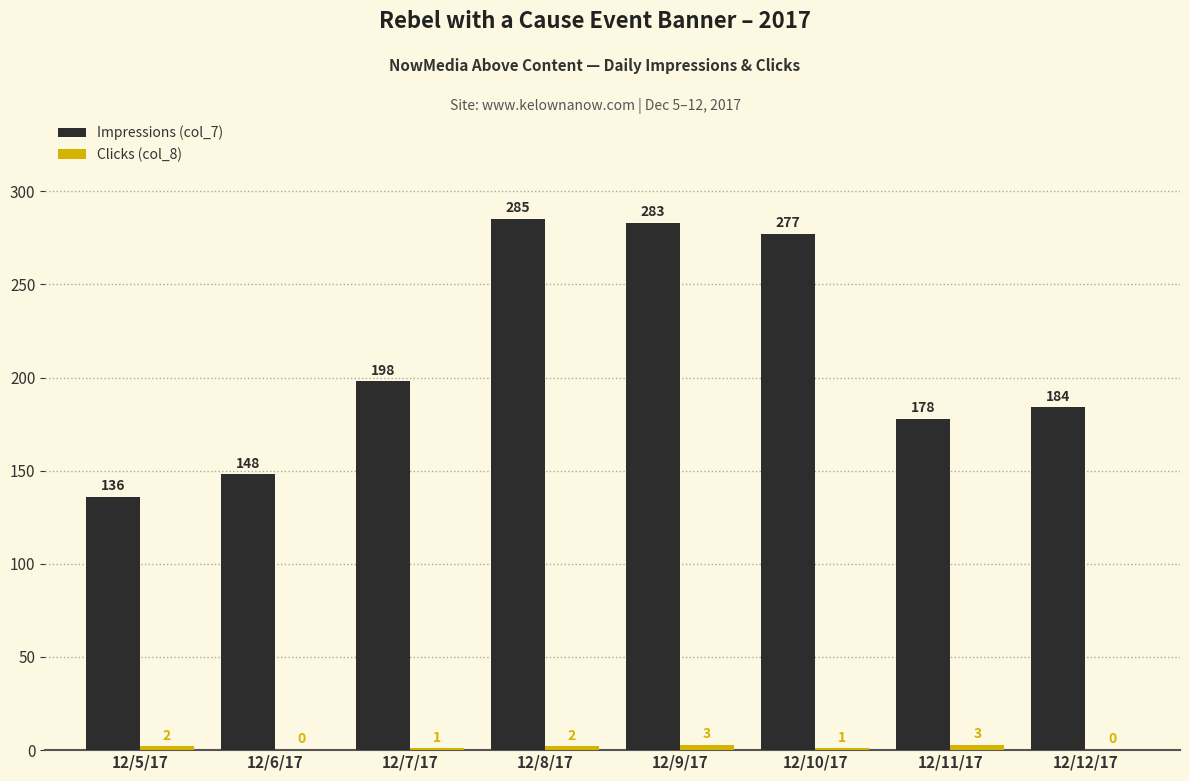

Are the bars horizontal?

No